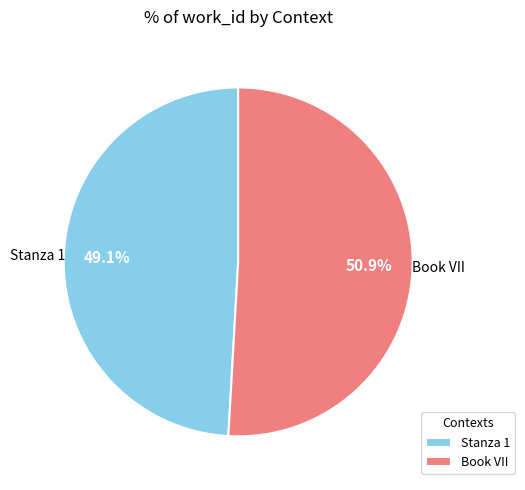

Which slice is the smallest?

Stanza 1